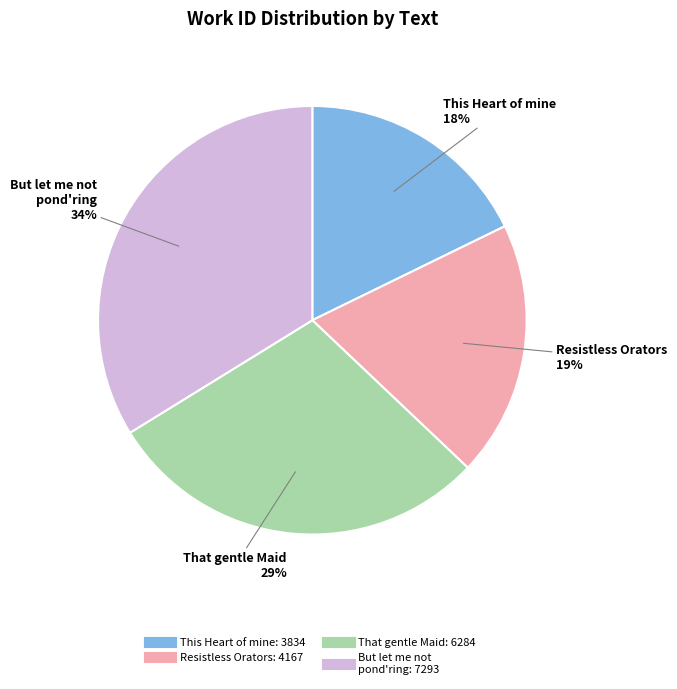

To the nearest percent, what is the difference between the largest and smallest slice percentages?

16%